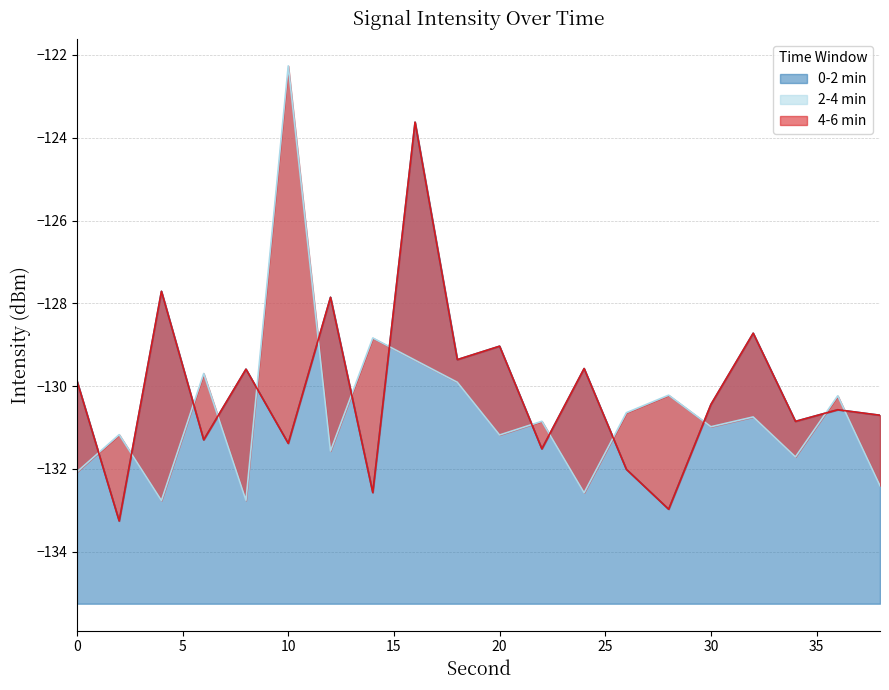

What is the total value across all series at 32?

-388.2